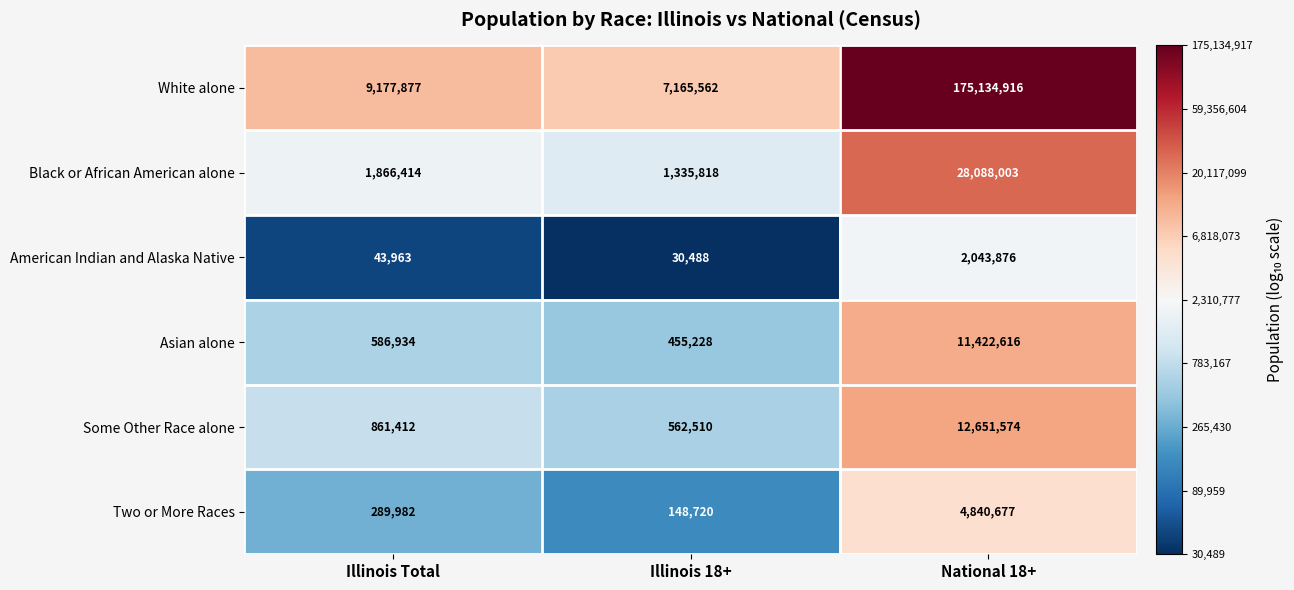

Which series has the widest spread of values?

White alone